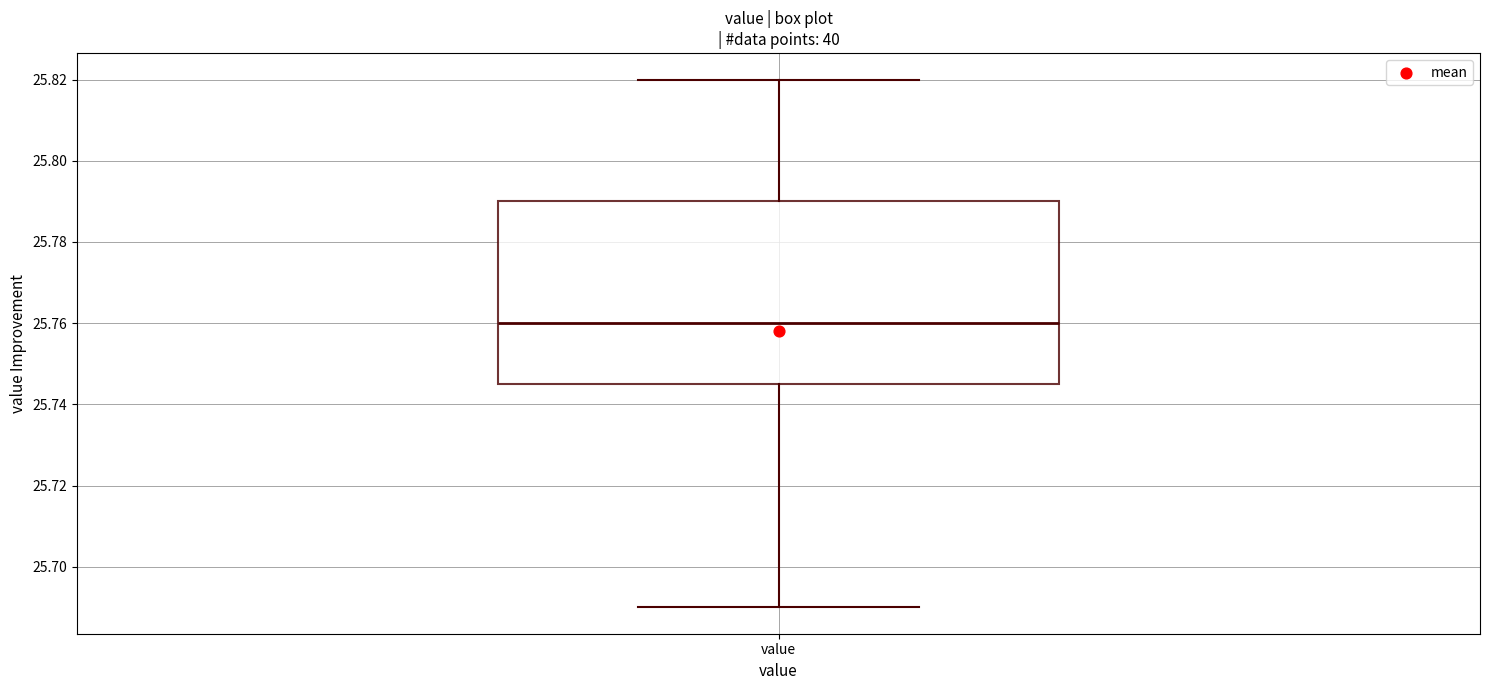

Transcribe this box plot: give where the median line is, the range the box spans, and where the two whiskers end, as read against the y-axis. The values are not printed on the chart, so give them approximately, as read against the axis.

median 25.760, box 25.746 to 25.790, whiskers 25.690 to 25.820